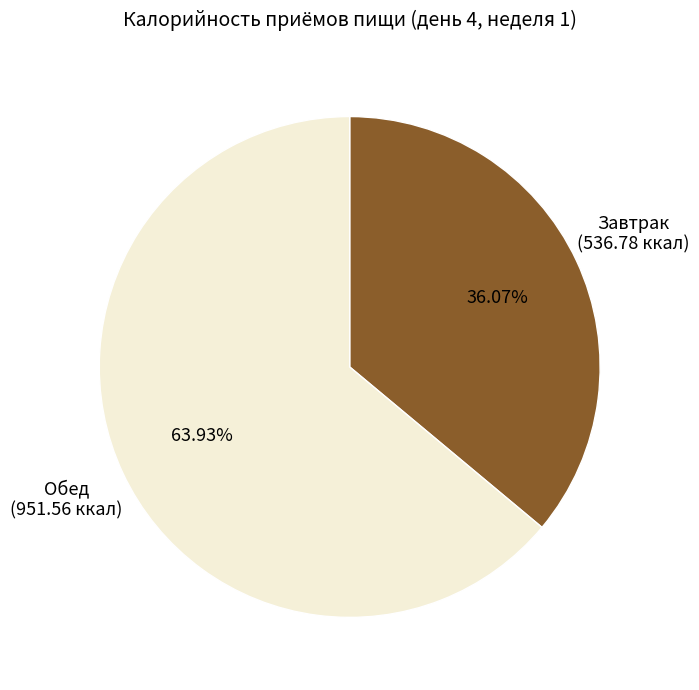

Is there a majority slice in this chart?

Yes